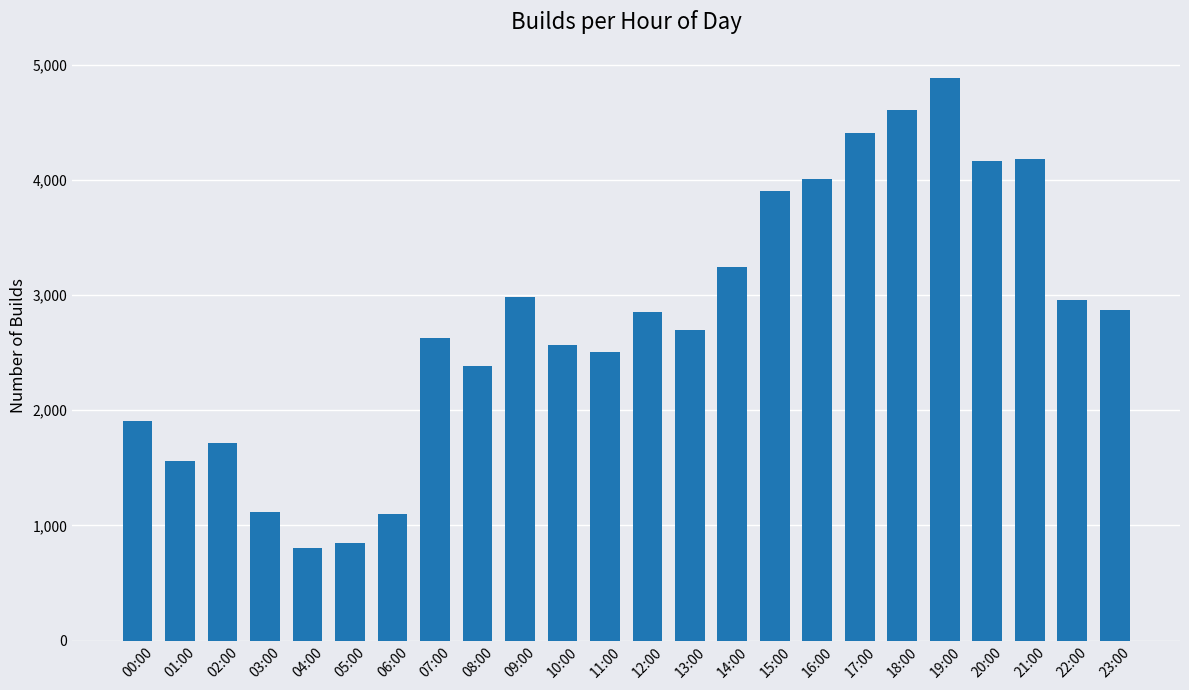

Which label corresponds to the largest value in the chart?

19:00